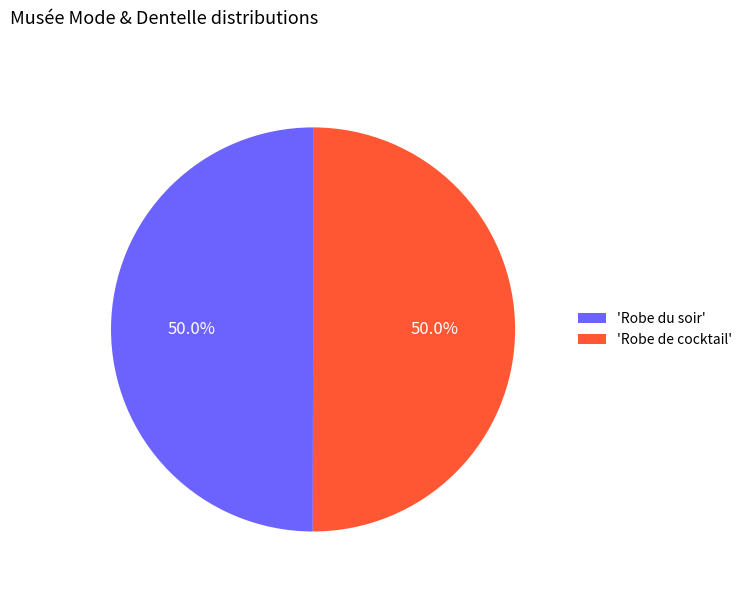

Combined, do 'Robe de cocktail' and 'Robe du soir' account for over 50%?

Yes